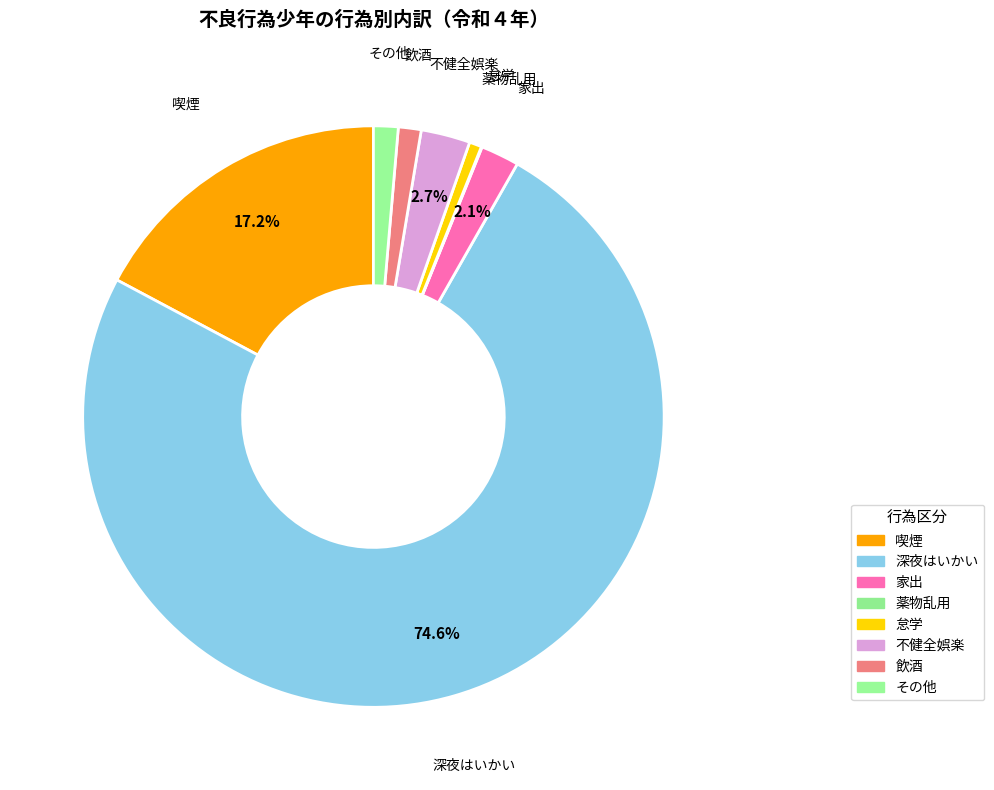

What is the smallest slice in the pie chart?

薬物乱用